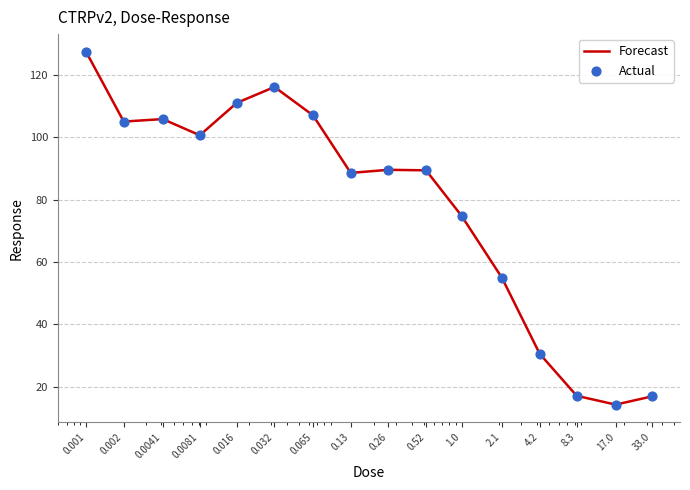

What is the difference between the maximum and minimum values?

113.2